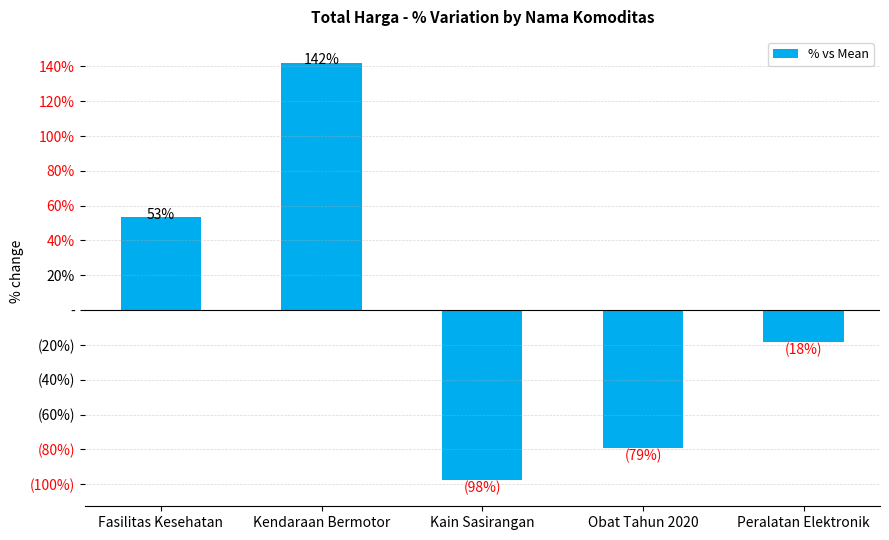

How many negative values are there?

3